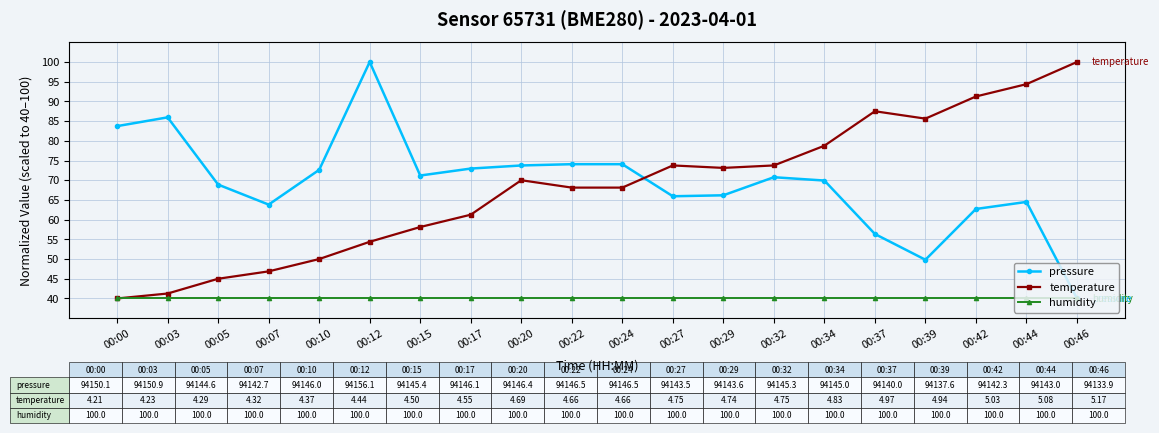

What is the difference between the highest and lowest values at 00:05?

28.9